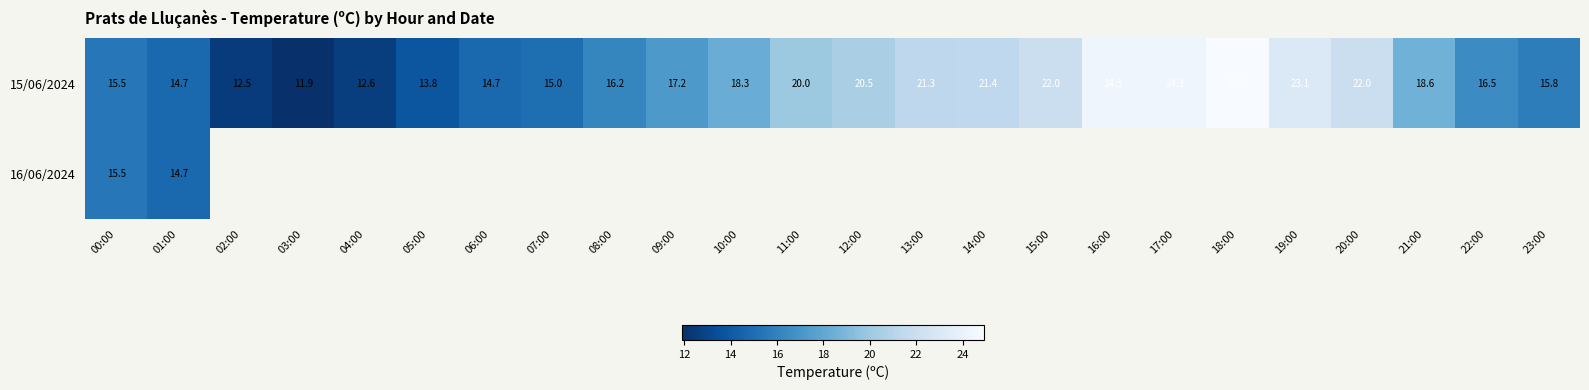

The value of 15/06/2024 at 07:00 is 19.6. True or false?

False